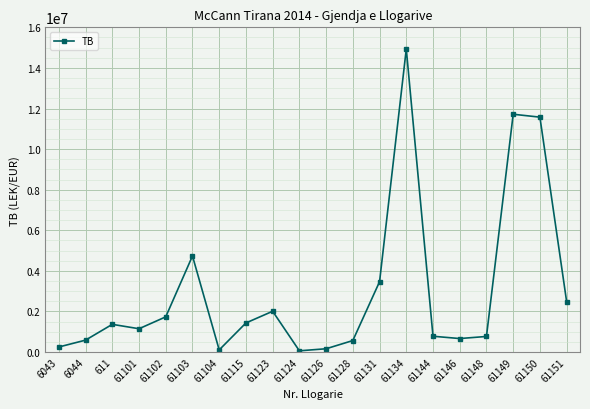

Where is the data nearest to the value 7496485?

61103